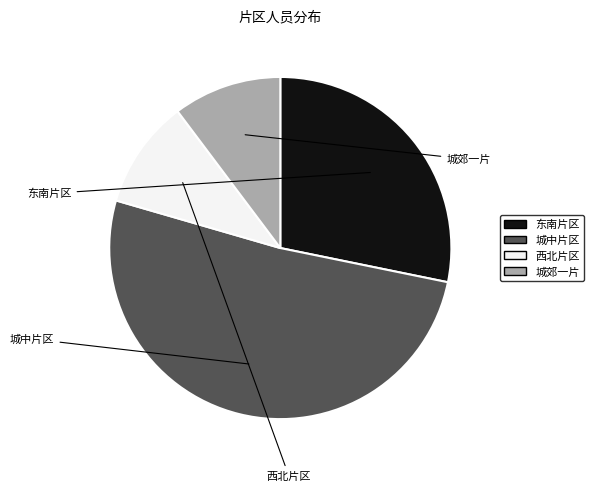

True or false: 西北片区 accounts for 10% of the total.

True